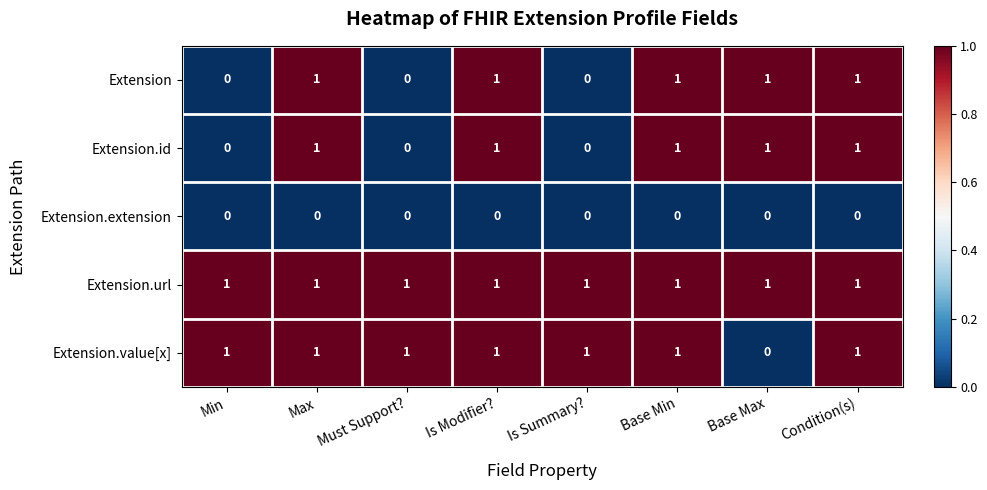

The Extension.id series shows 0 at Is Summary?. True or false?

True